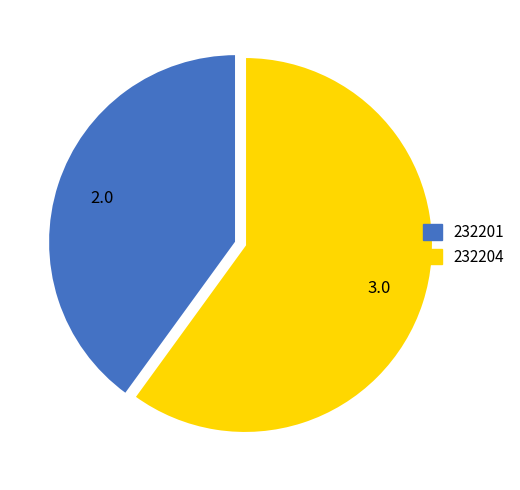

Is it true that 232201 is 33% of the pie?

False